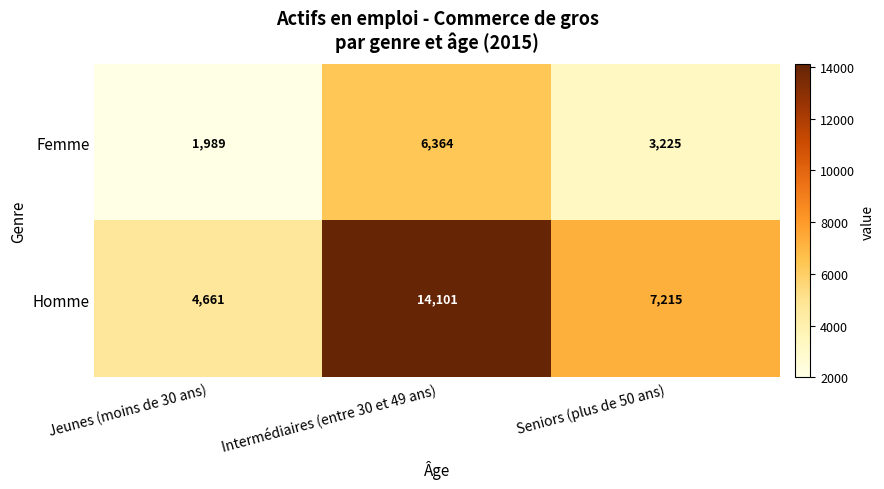

The Femme series shows 1989 at Jeunes (moins de 30 ans). True or false?

True